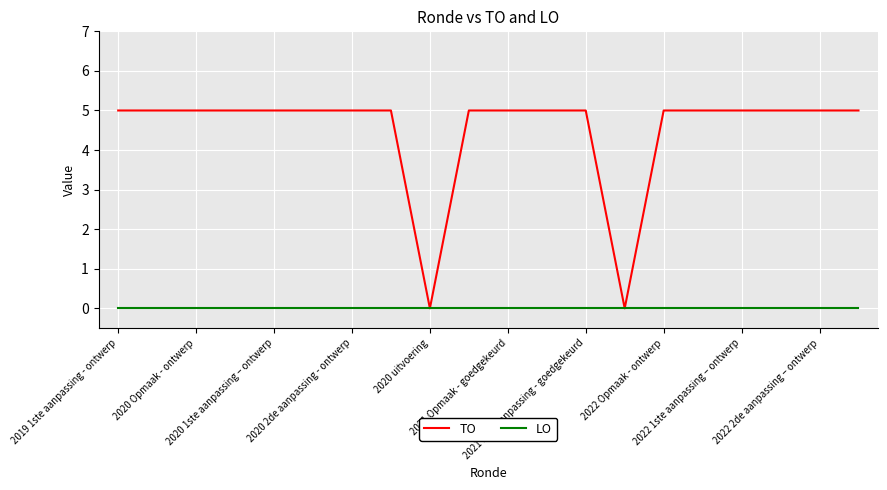

What is the difference between the second highest and second lowest values in the TO series?

5